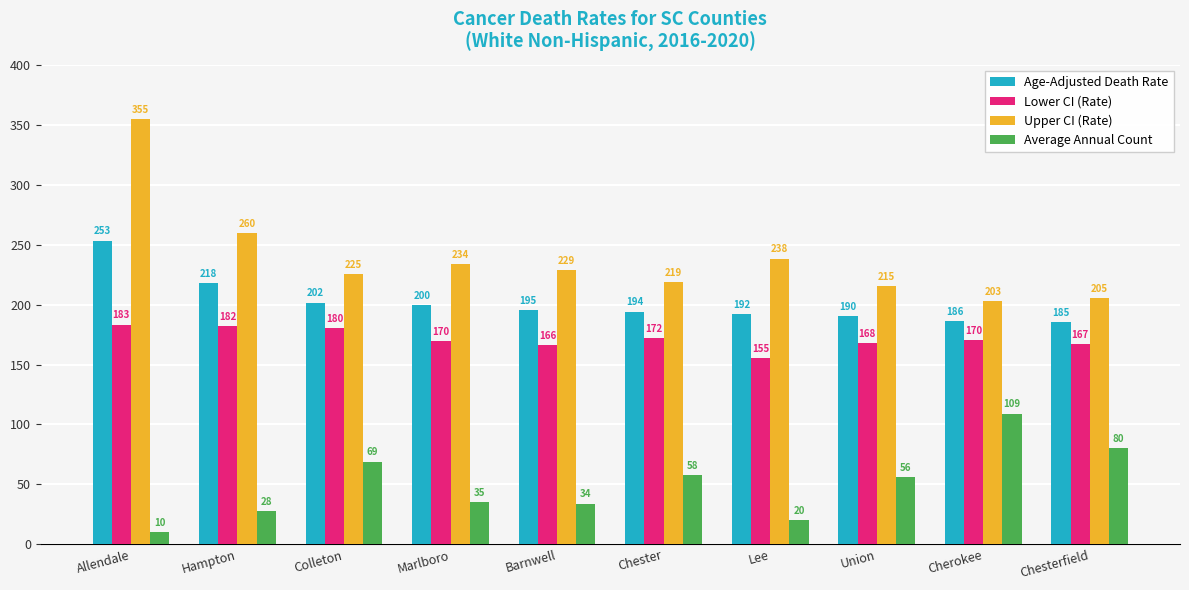

Which series has the widest spread of values?

Upper CI (Rate)